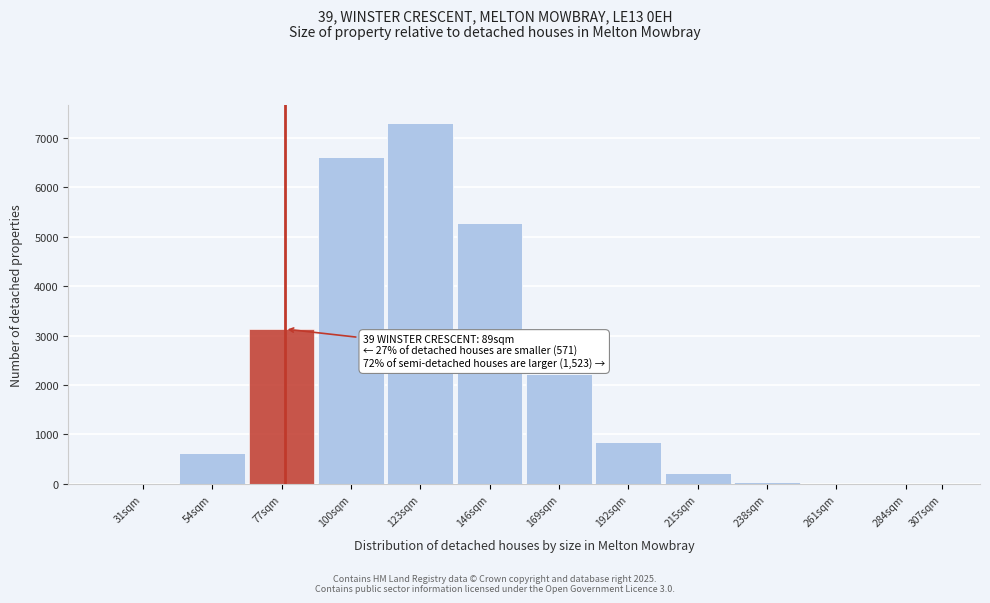

The value at 123sqm is 1877. True or false?

False